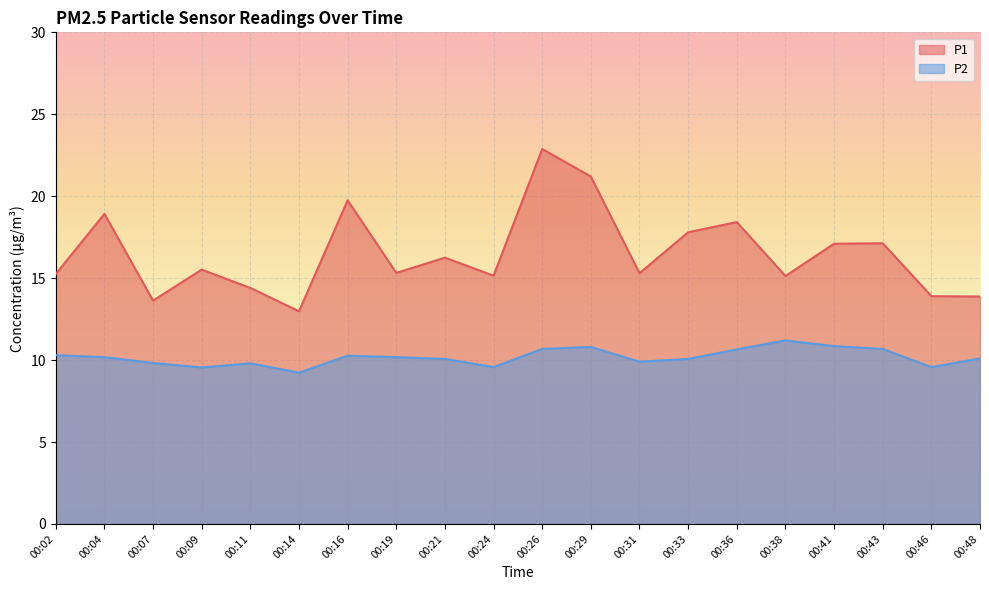

At 00:29, list the series in order from smallest to largest.

P2, P1